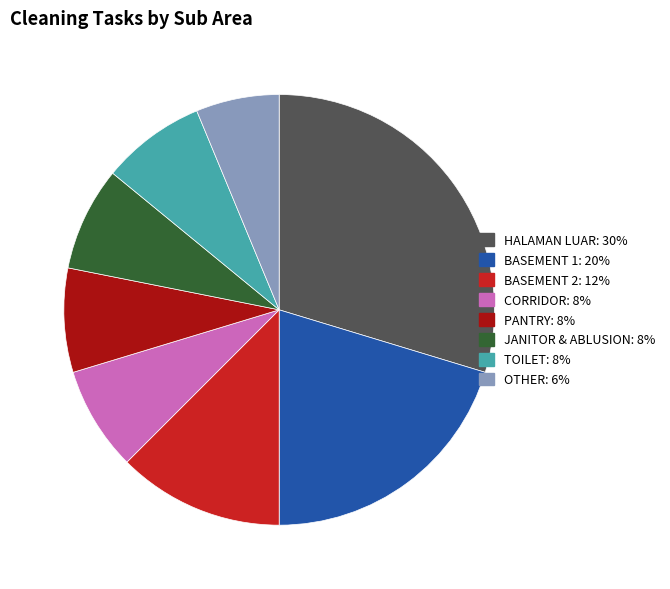

Between BASEMENT 2 and HALAMAN LUAR, which is larger?

HALAMAN LUAR